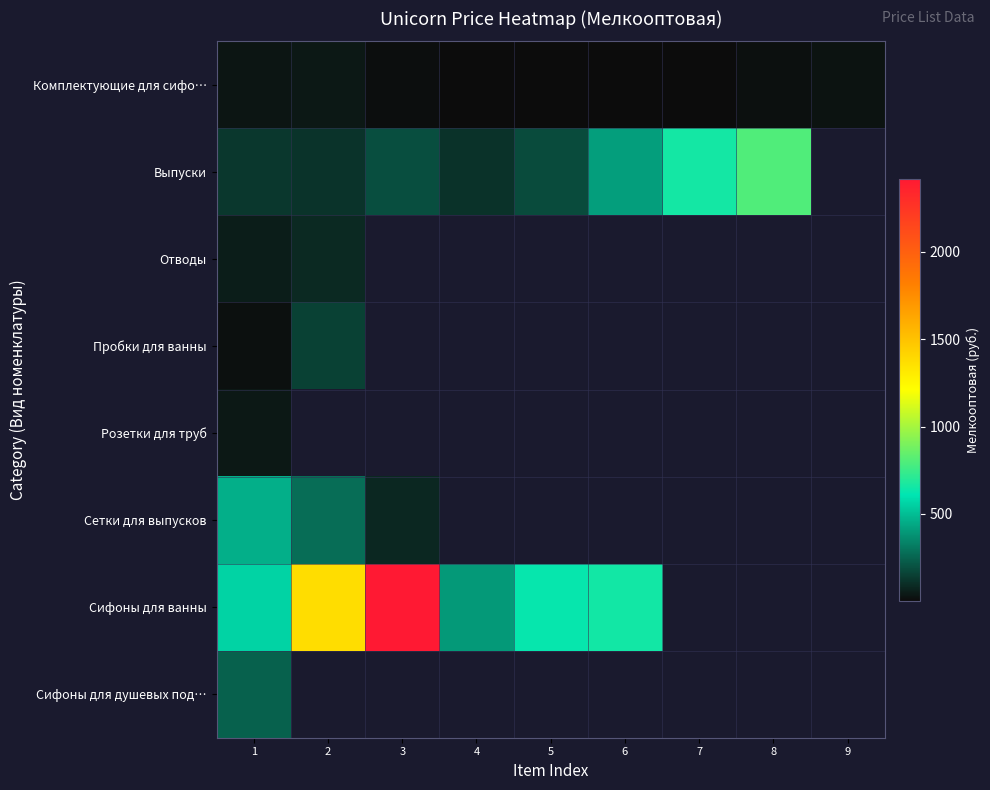

True or false: Комплектующие для сифо… has a value of 40.8 at 2.

True